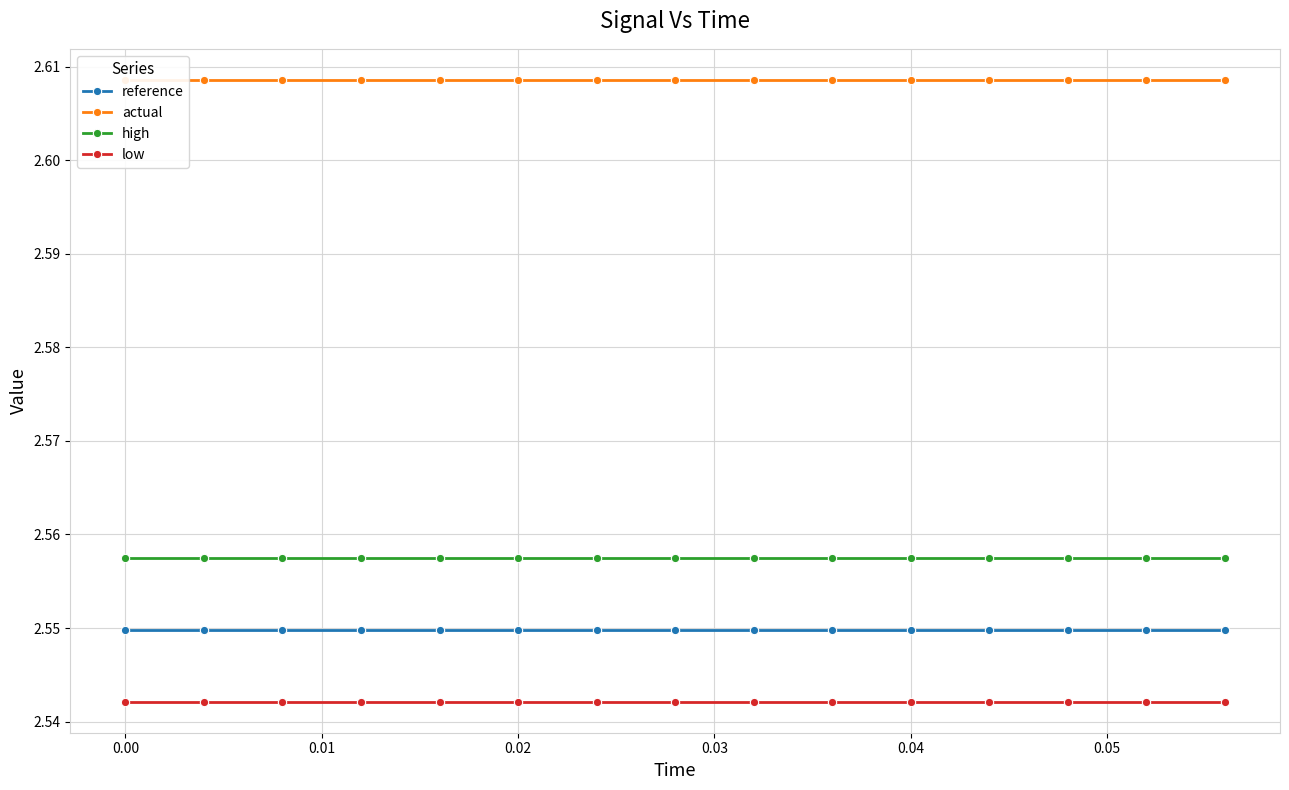

True or false: high has a value of 4.5 at 0.02.

False